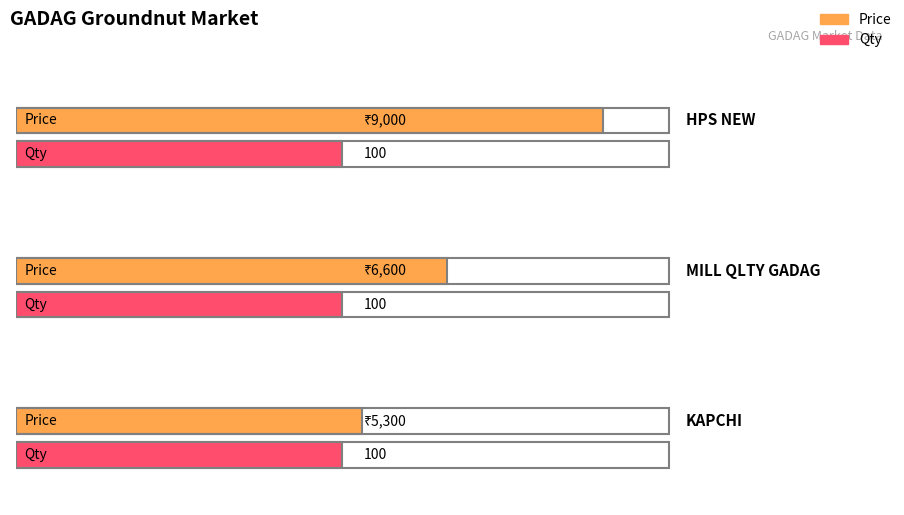

What is the value of the Price bar at the 3rd from the left?

5300